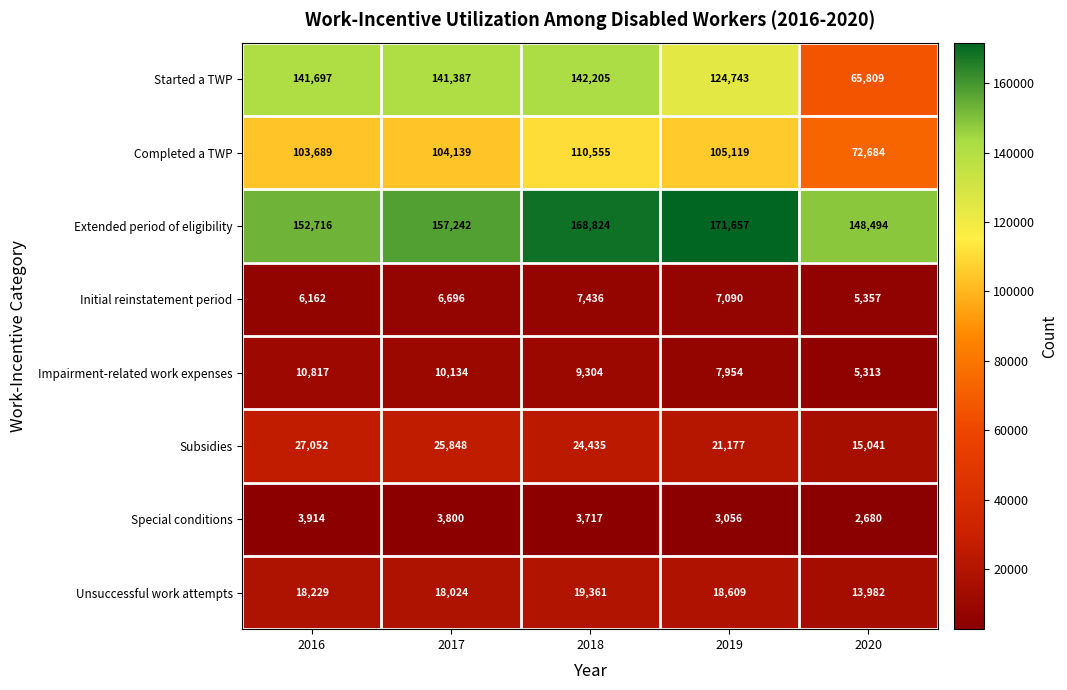

The value of Started a TWP at 2018 is 212878. True or false?

False